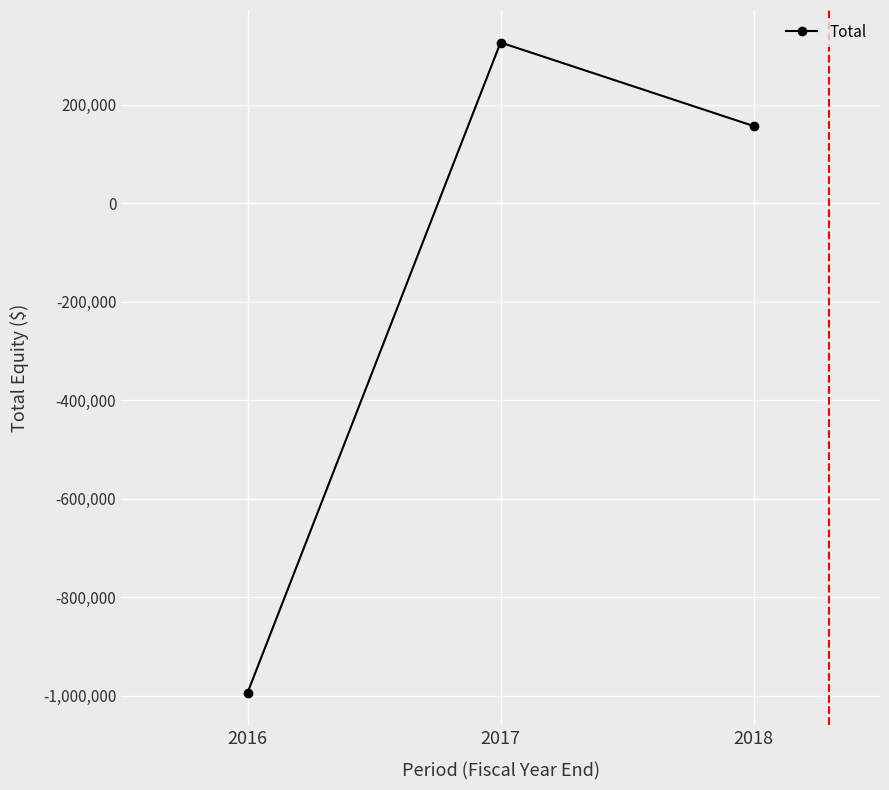

Which has a higher value, 2017 or 2018?

2017